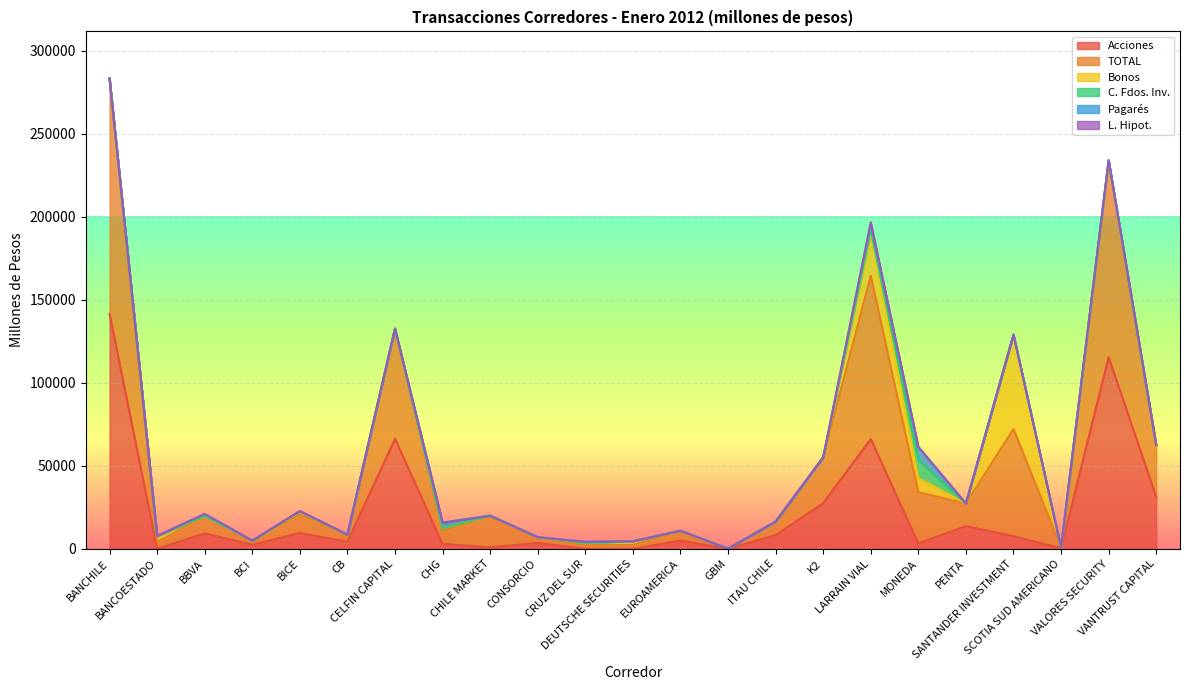

What position from the left is BANCOESTADO?

2